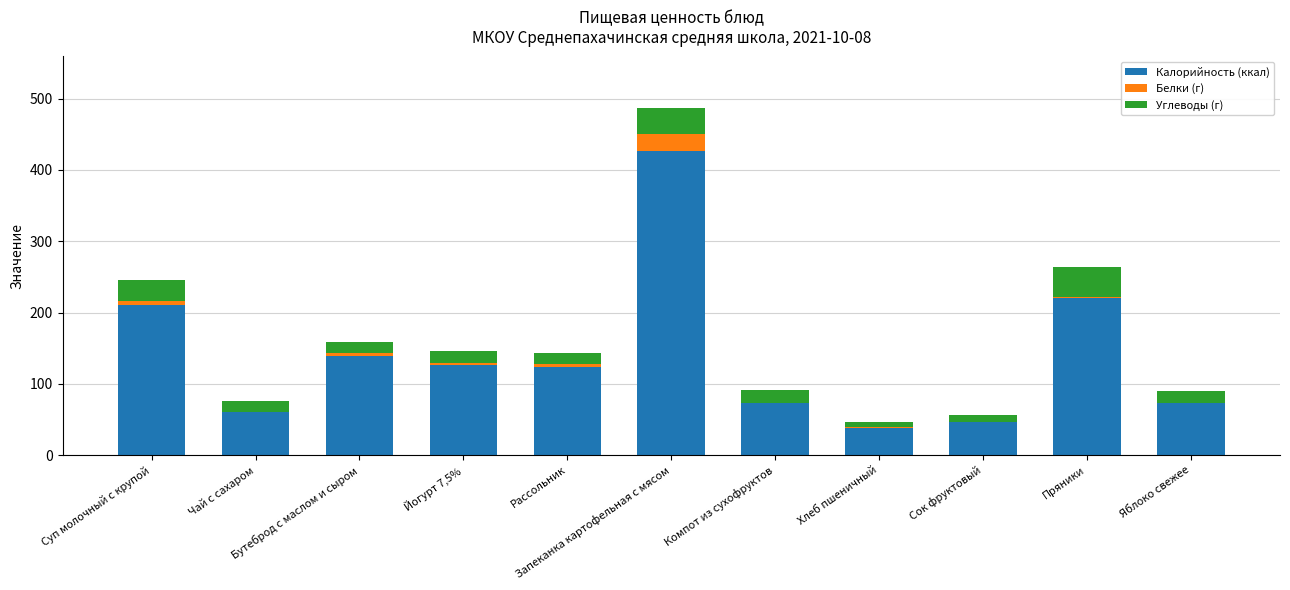

Is it true that Белки (г) equals 5.4 at Суп молочный с крупой?

True